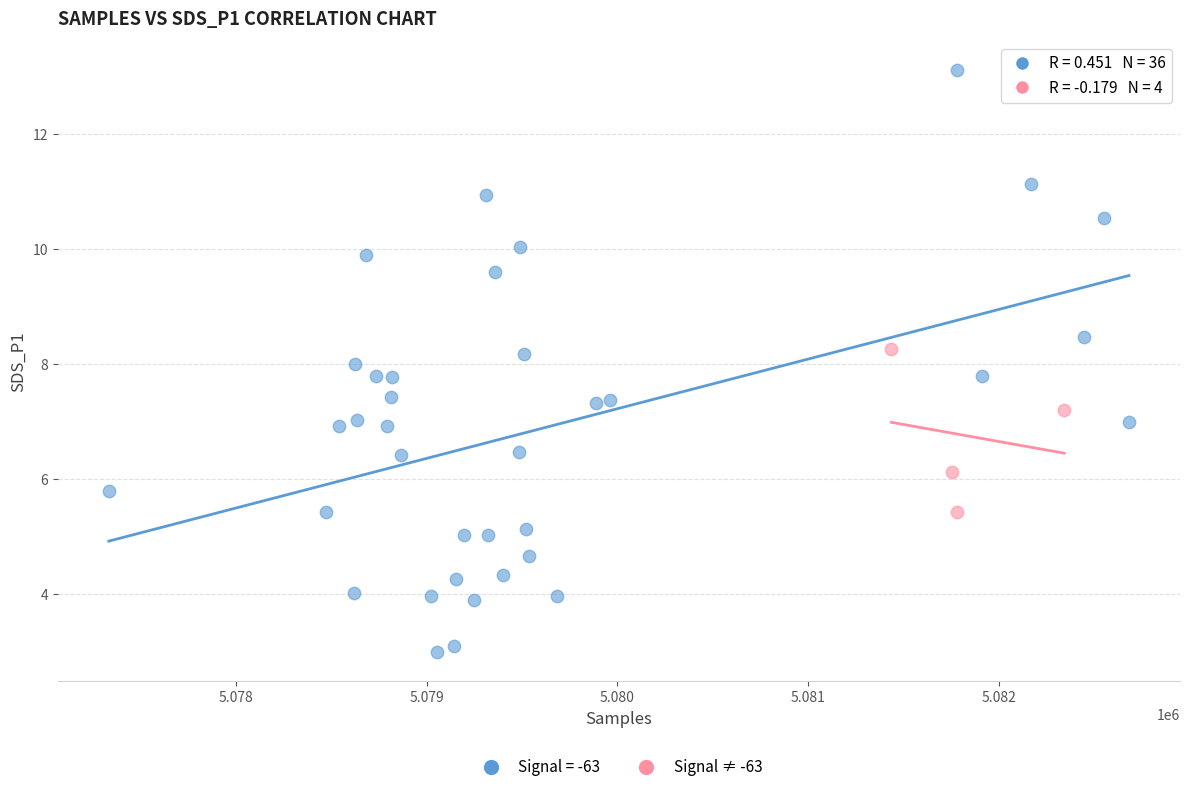

Which series has the largest Y range (max minus min)?

Signal = -63